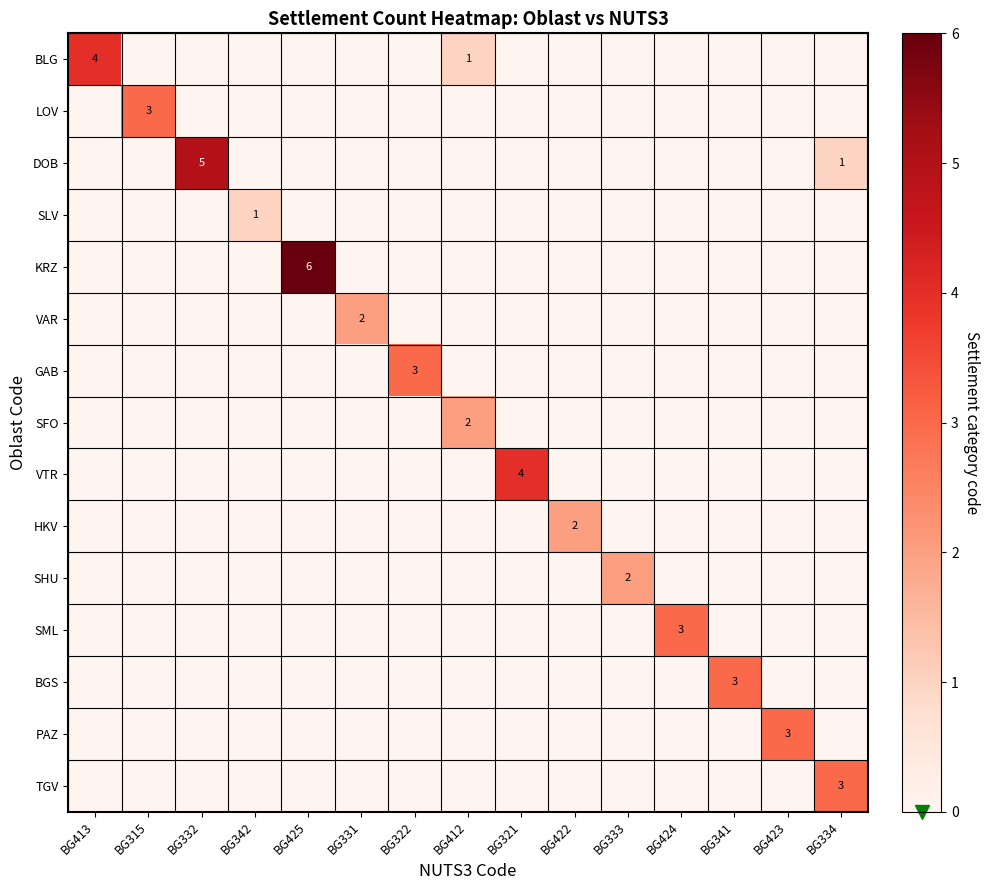

How many series are shown in this chart?

15